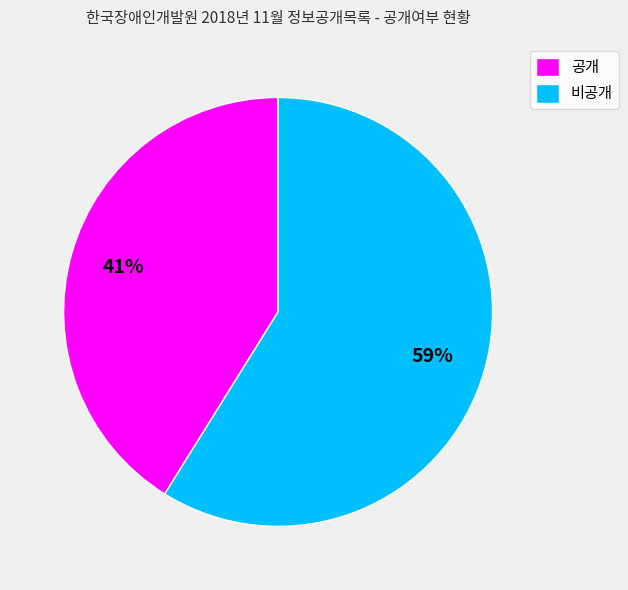

To the nearest percent, what is the average slice percentage?

50%